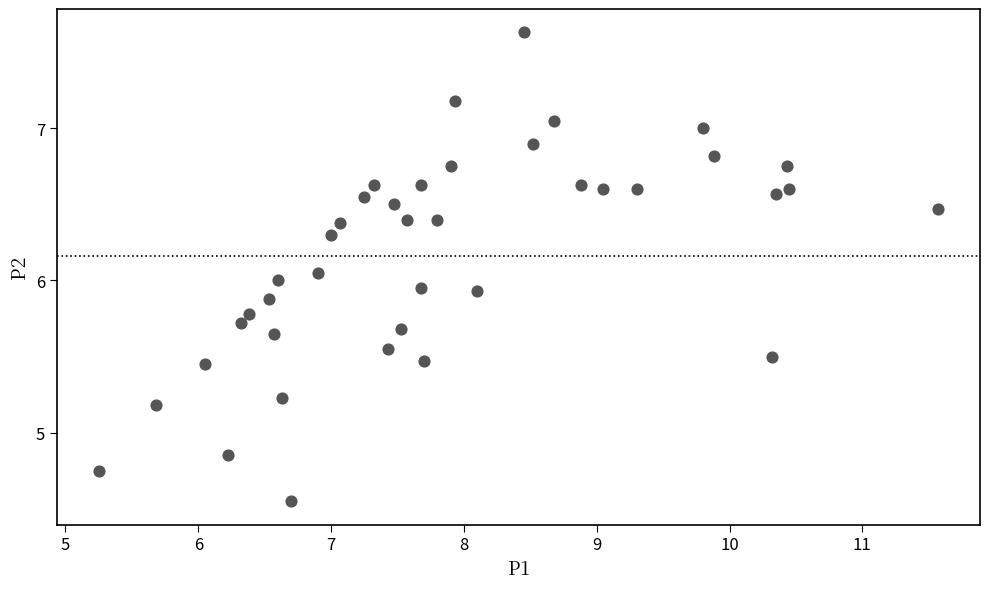

What is the range of Y values (max minus min)?

3.1